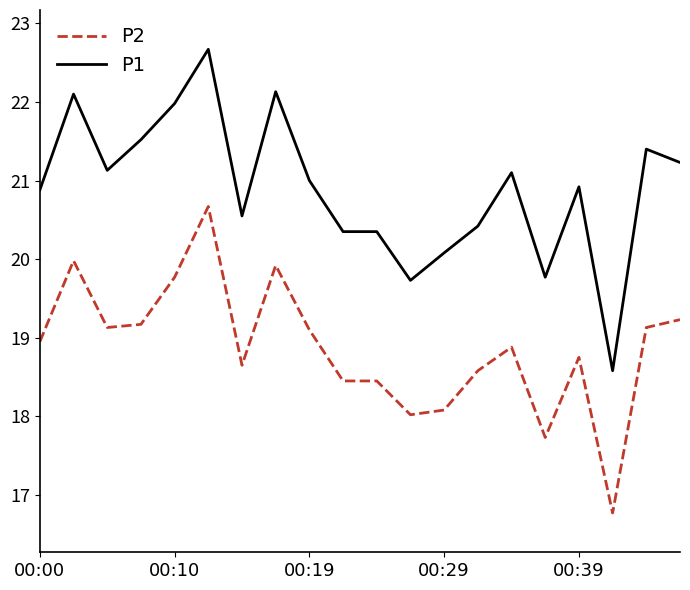

Rank the series by their maximum value, from highest to lowest.

P1, P2